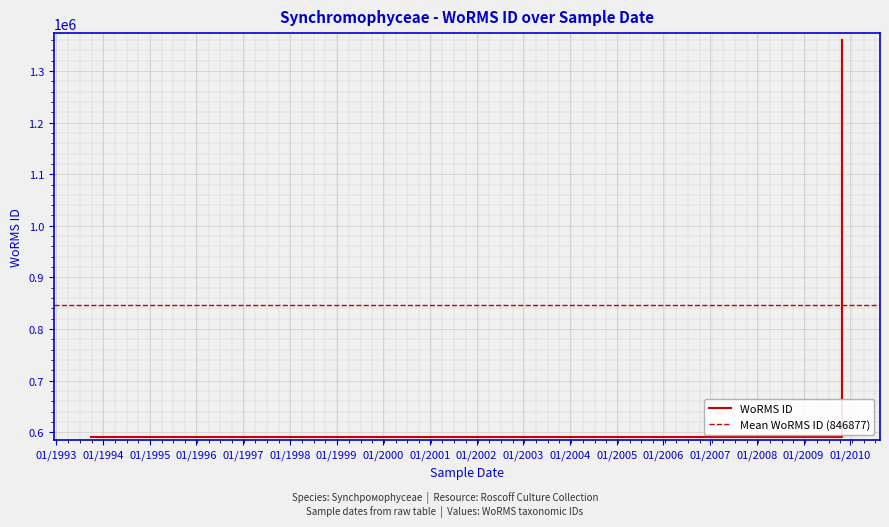

Reading left to right, what are all the values shown in this chart?

01-10-1993=590433	01-08-1994=590432	01-11-2009=1359766